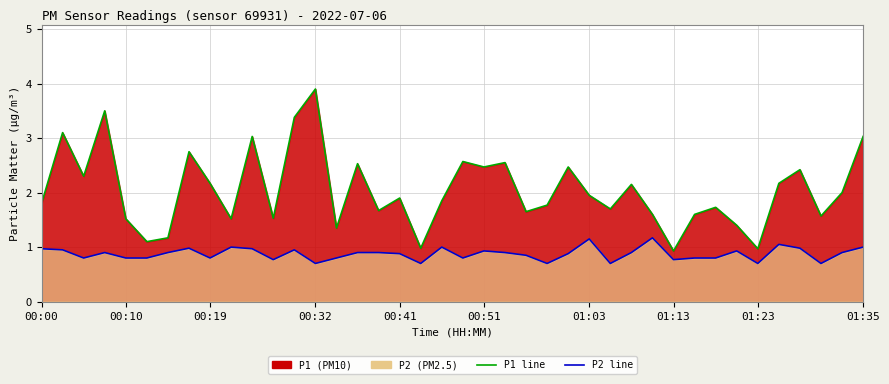

True or false: P2 line and P1 line cross at least once.

False